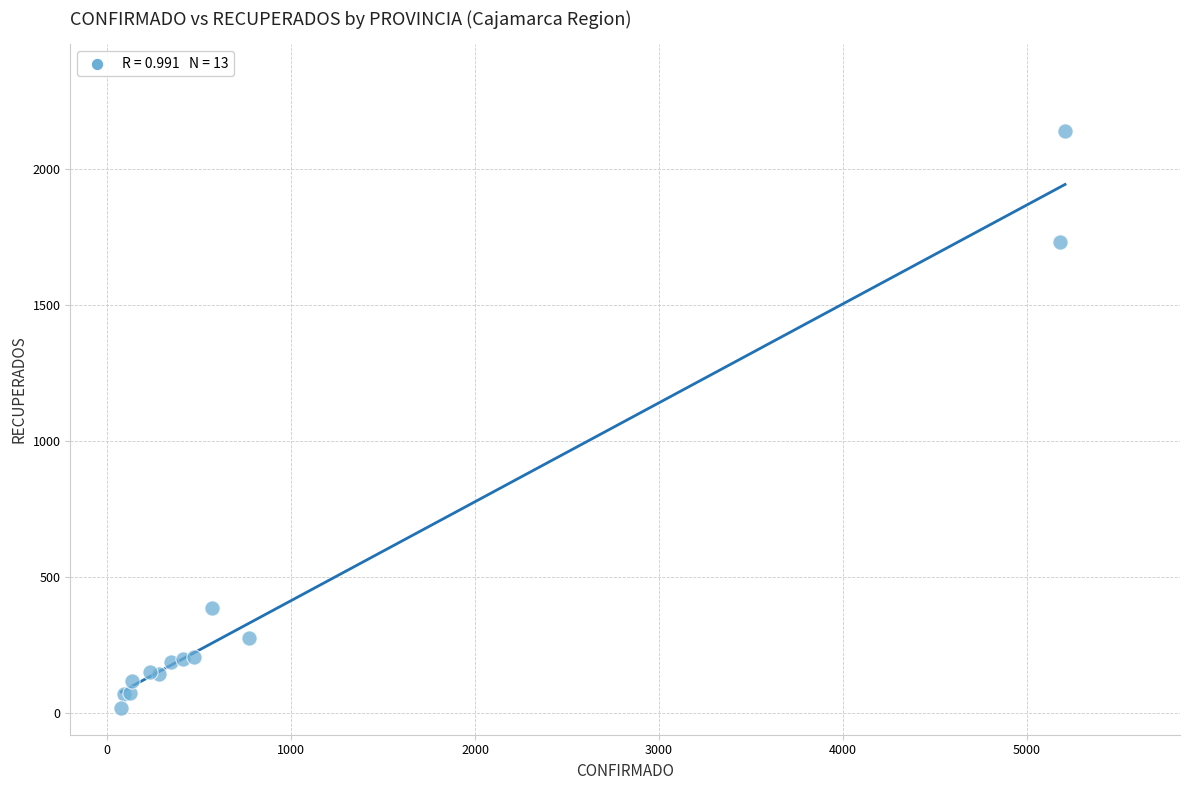

What Y value in the scatter plot is closest to 1077?

1732